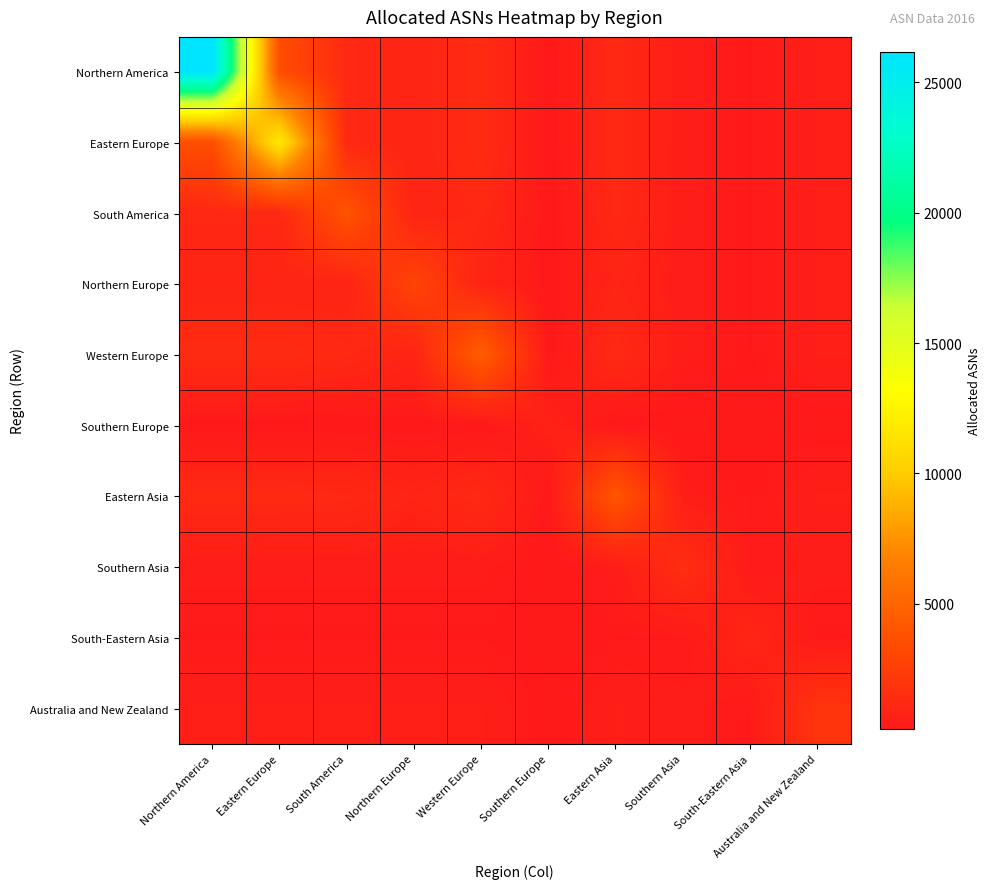

Between Western Europe and Southern Europe, which series saw the biggest shift?

Western Europe